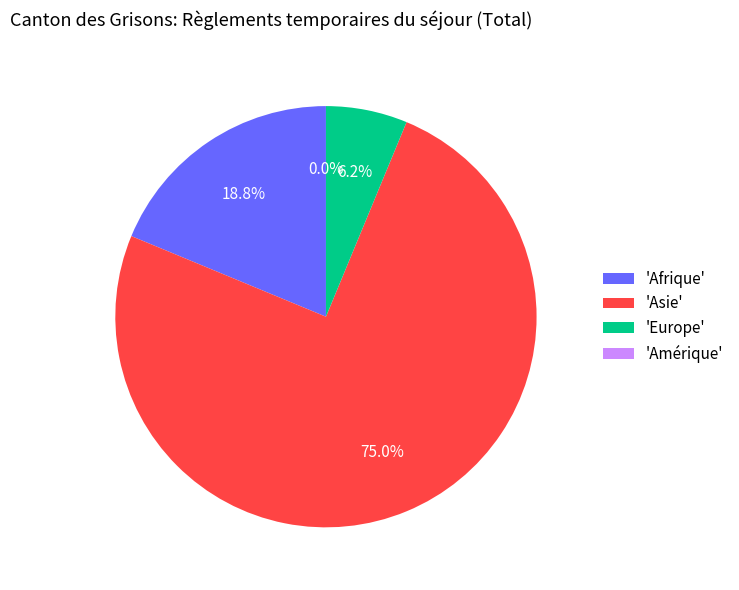

What is the smallest slice in the pie chart?

Amérique